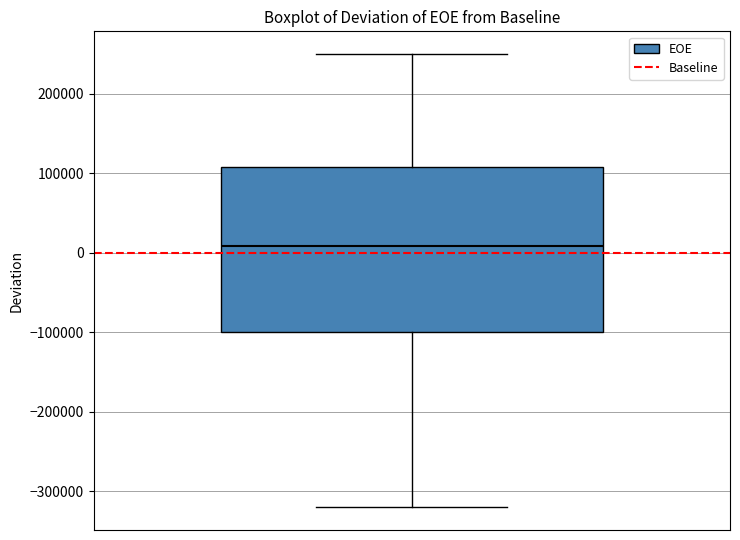

Read this box plot against the y-axis: the position of the median line, the range covered by the box, and the ends of both whiskers. The values are not printed on the chart, so give them approximately, as read against the axis.

median 10000, box -100000 to 110000, whiskers -320000 to 250000